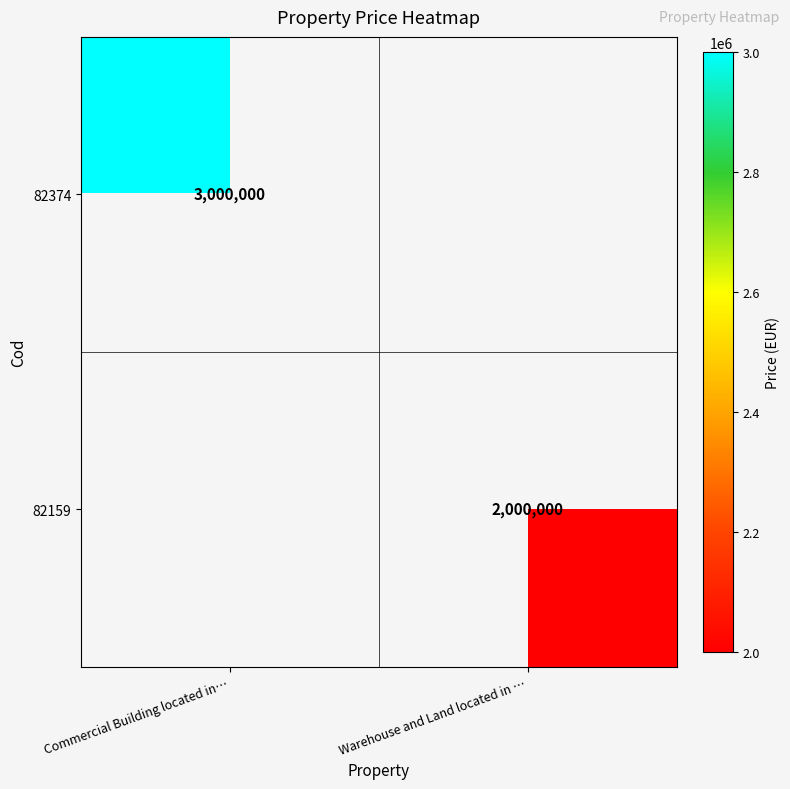

Is it true that 82374 equals 3000000 at Commercial Building located in…?

True